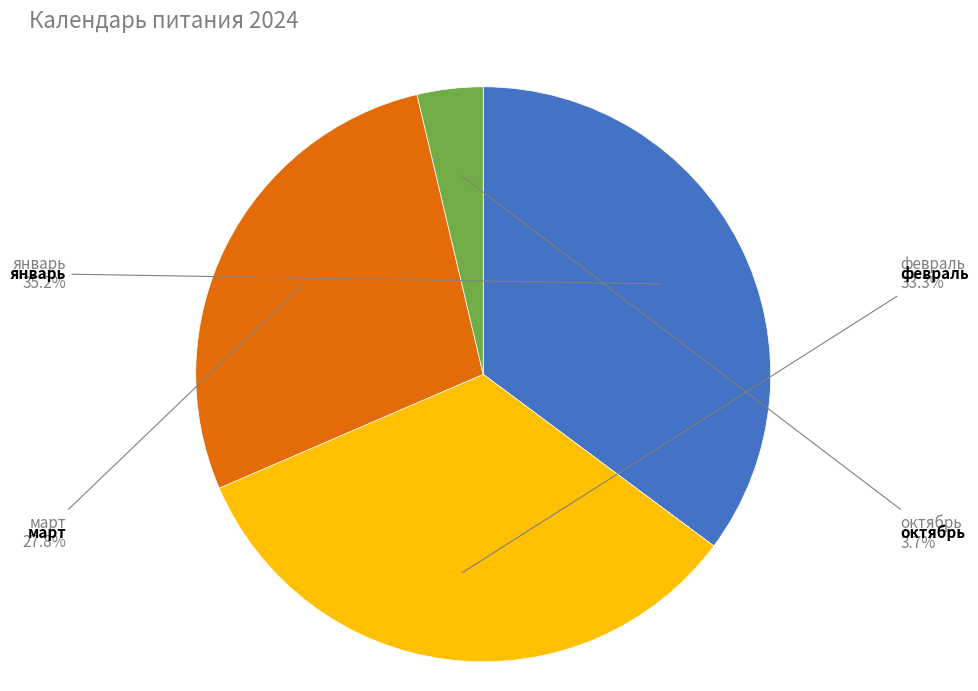

To the nearest percent, what is the average slice percentage?

25%